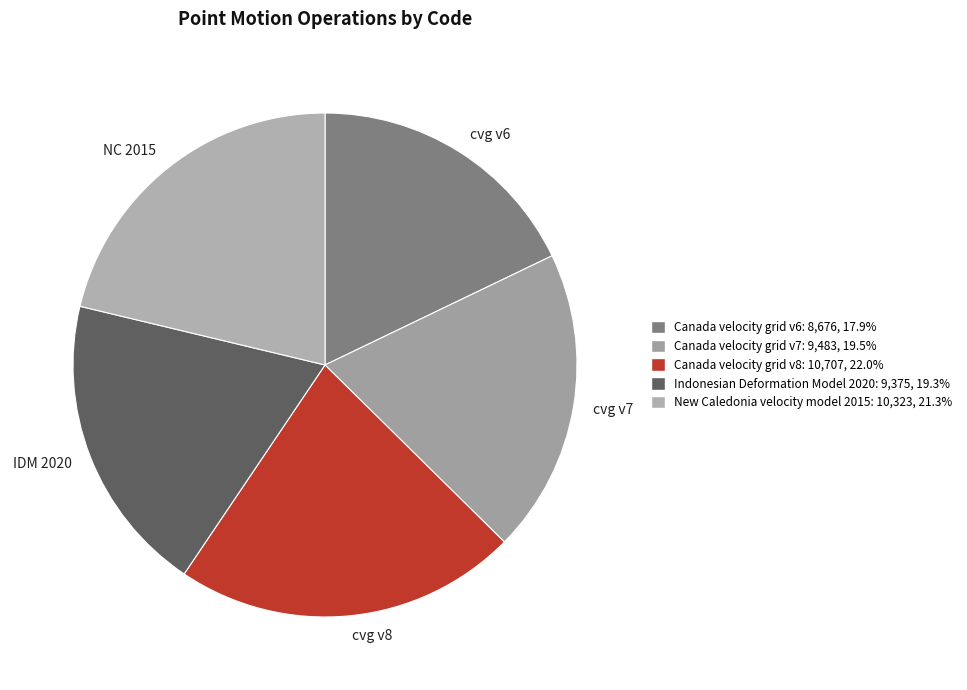

Between cvg v7 and cvg v8, which is larger?

cvg v8